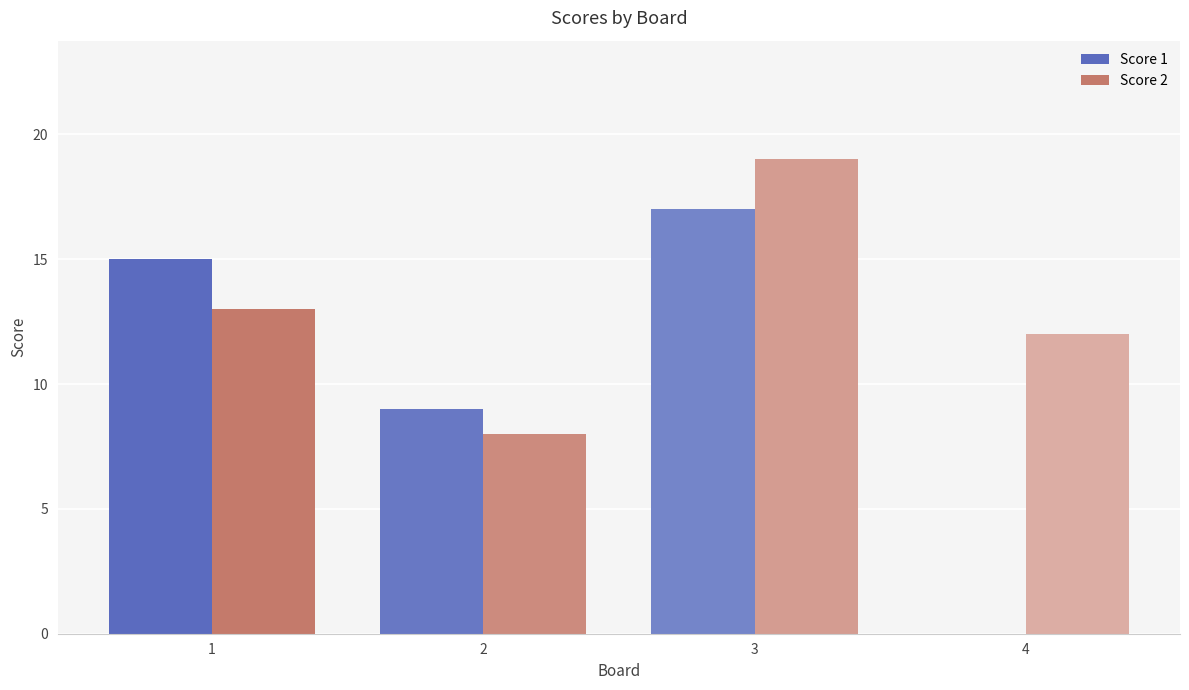

Between 3 and 4, which series saw the biggest shift?

Score 1